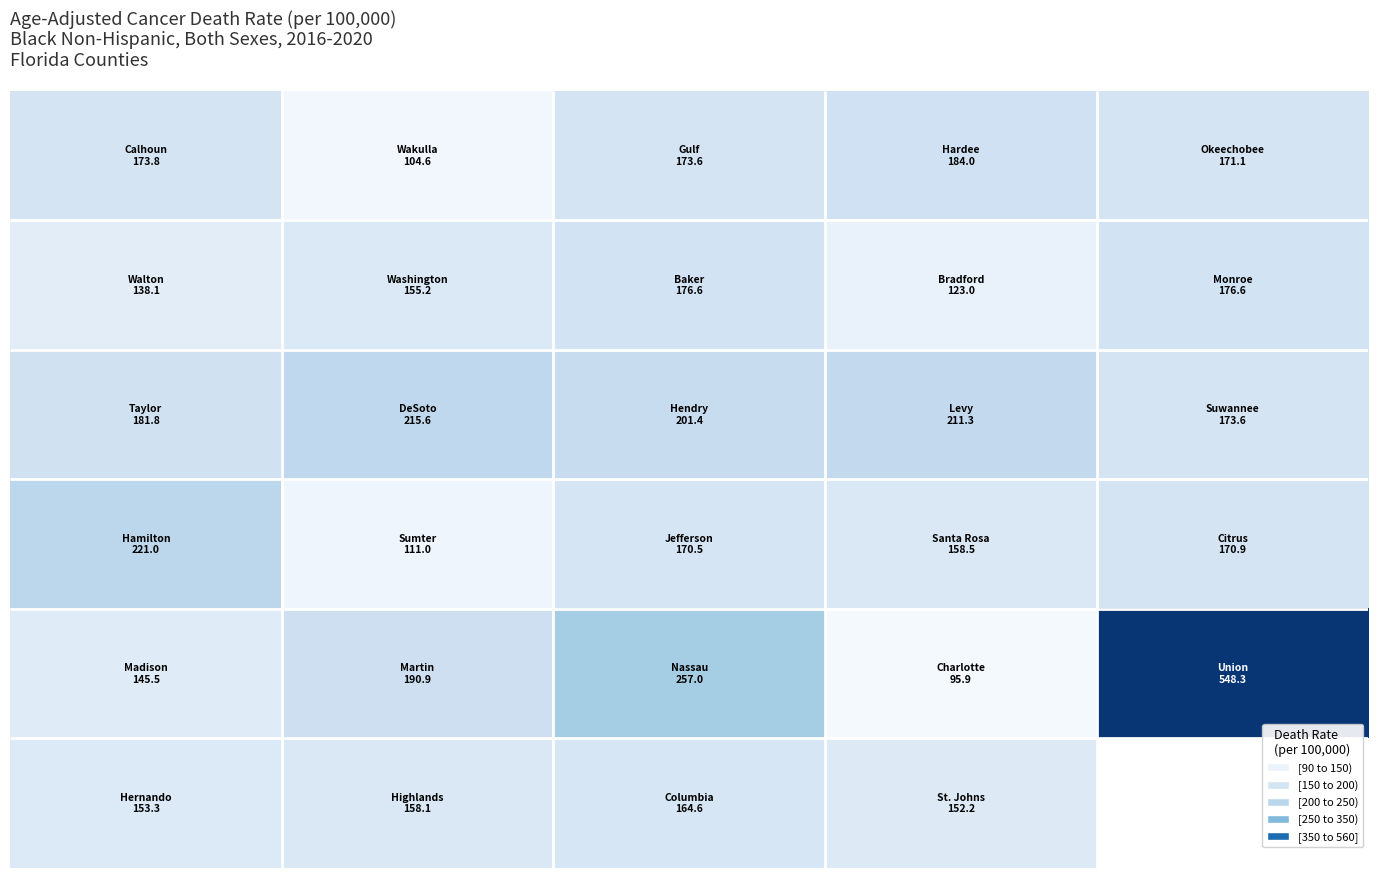

At how many categories does at least one series exceed 258?

1